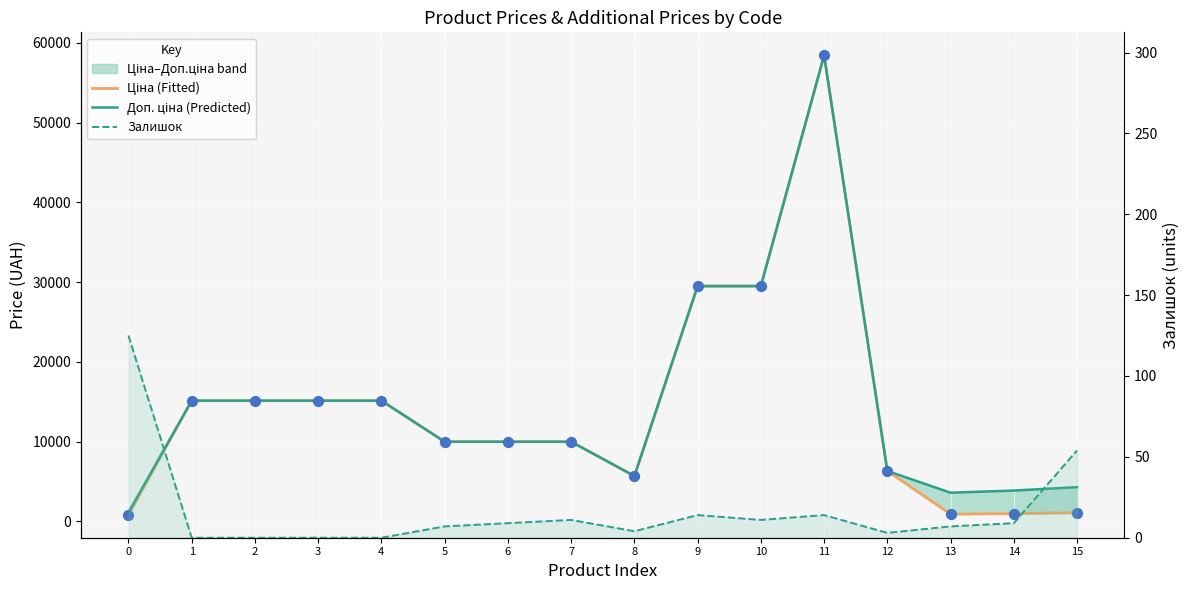

Is the value of Доп. ціна (Predicted) at 0 greater than the value of Ціна (Fitted) at 4?

No